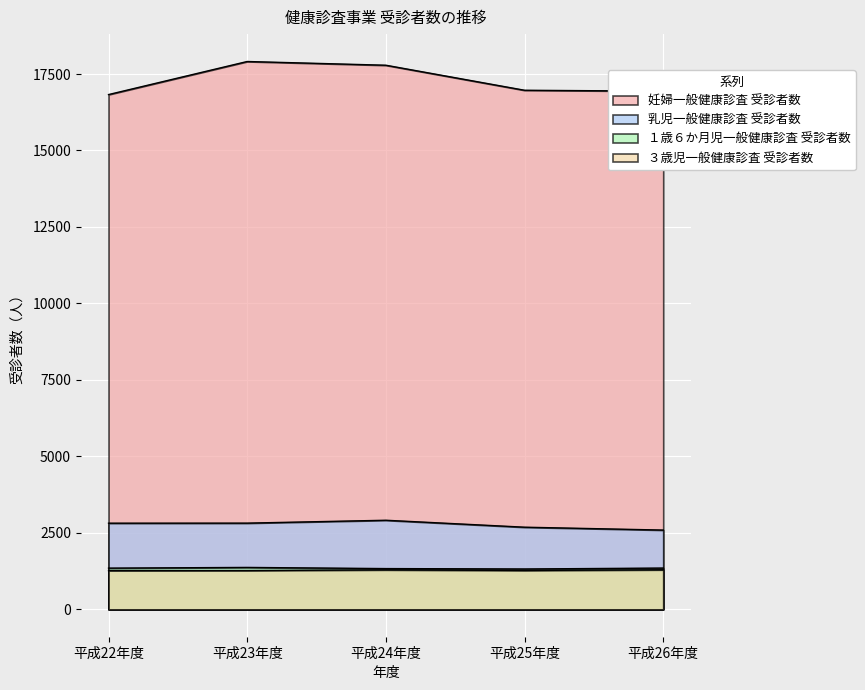

At which category does １歳６か月児一般健康診査 受診者数 reach its first local valley?

平成25年度